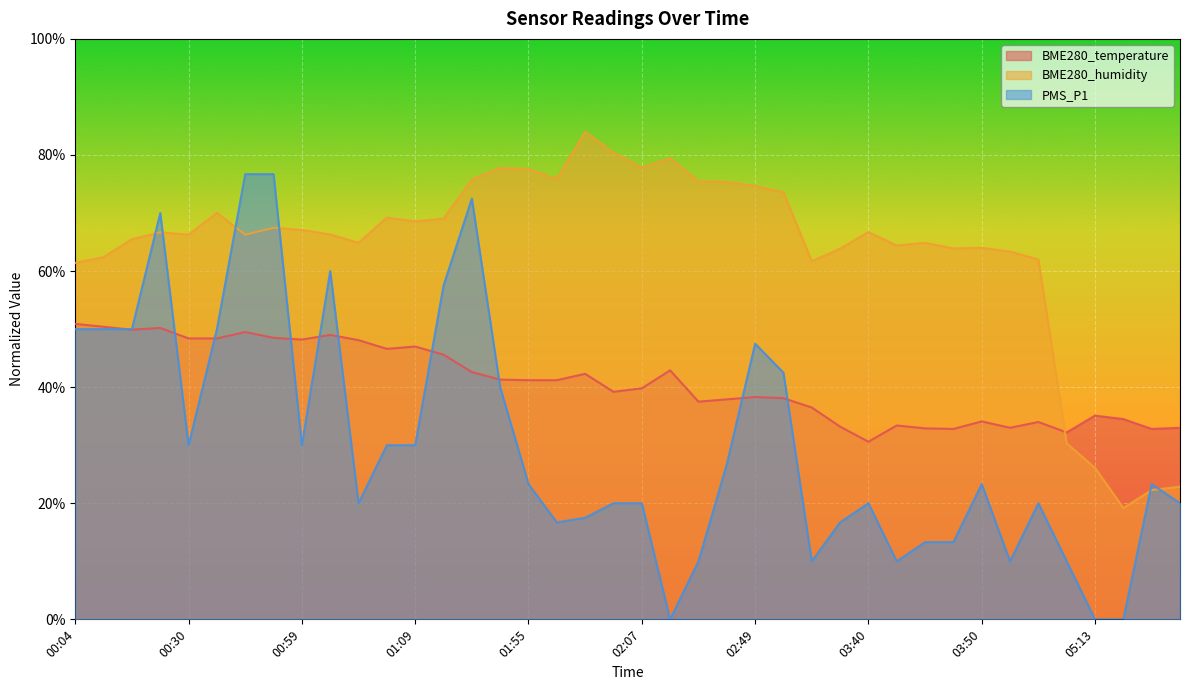

Which series has the widest spread of values?

PMS_P1